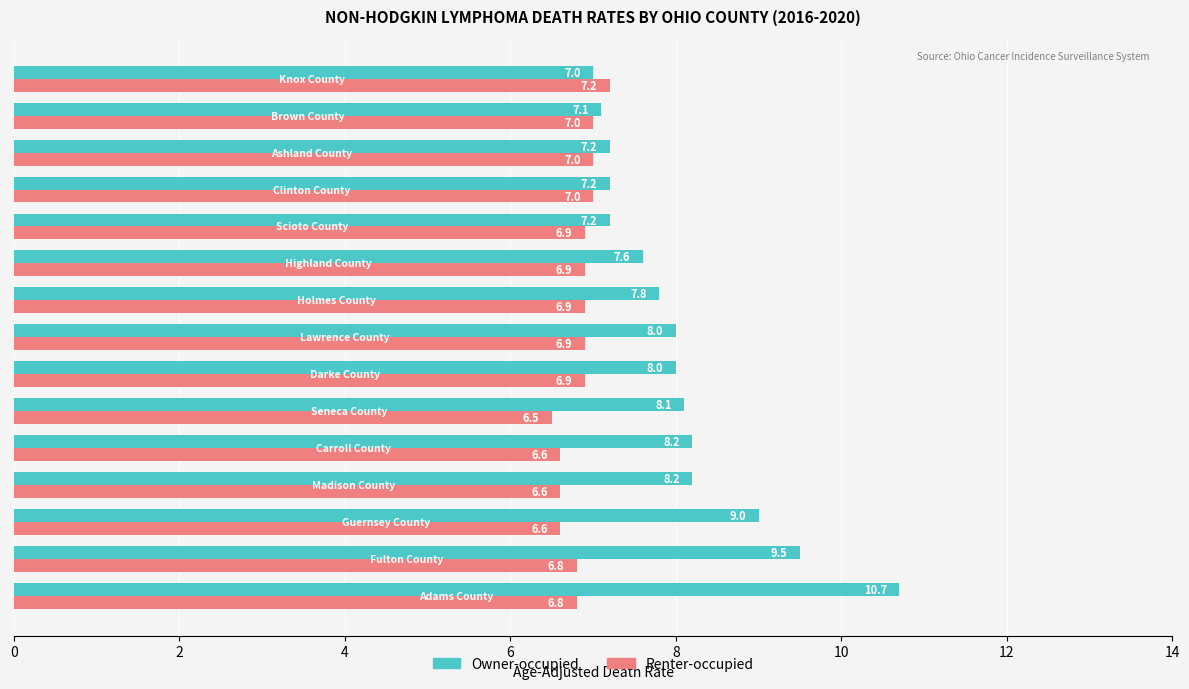

What are all the series names shown in the legend?

Owner-occupied, Renter-occupied